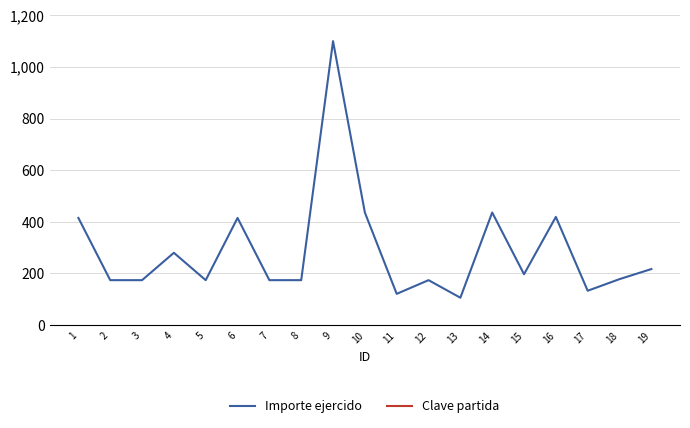

What is the value of the Clave partida point at the 7th from the left?

3751.0